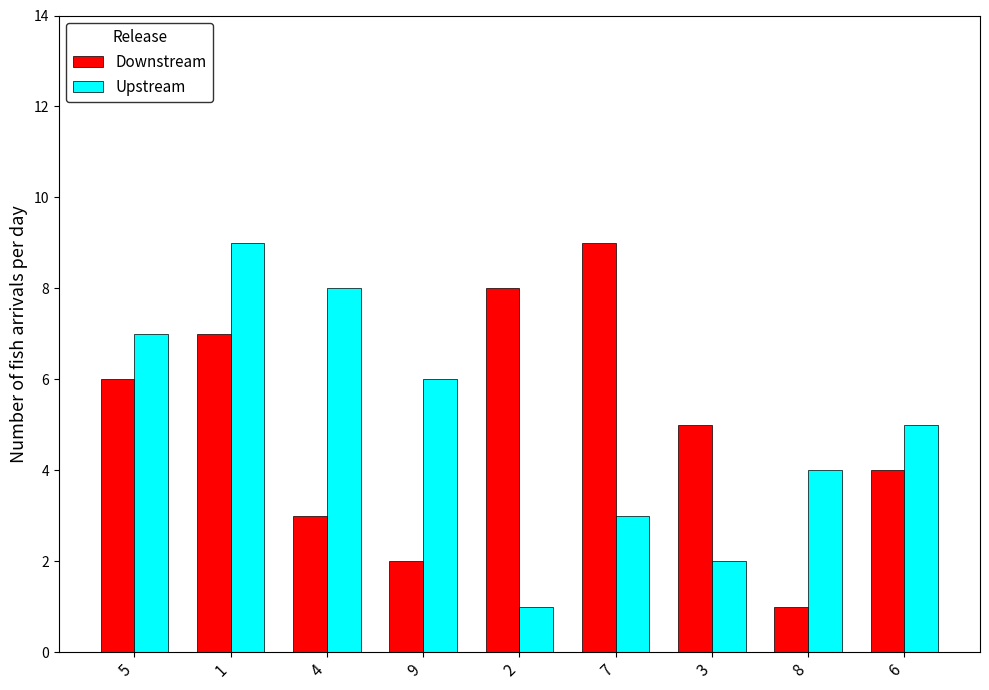

What is the sum of the Downstream values at 4 and 9?

5